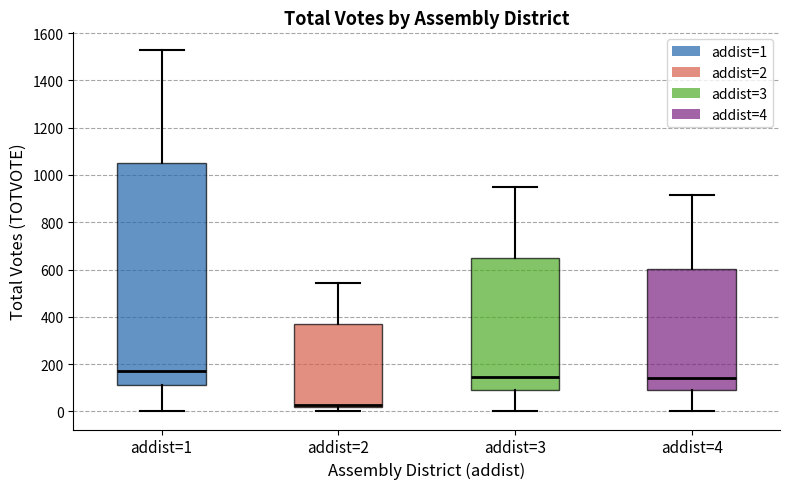

Comparing the boxes themselves (not the whiskers), which one is the tallest?

addist=1